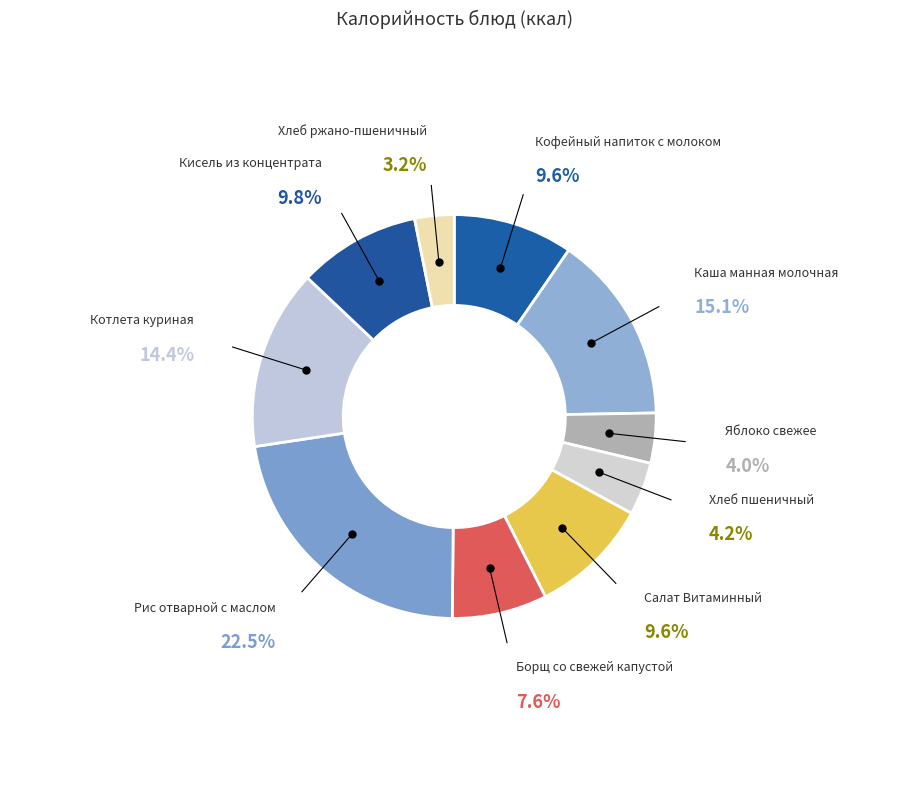

Which category has the biggest portion of the pie?

Рис отварной с маслом